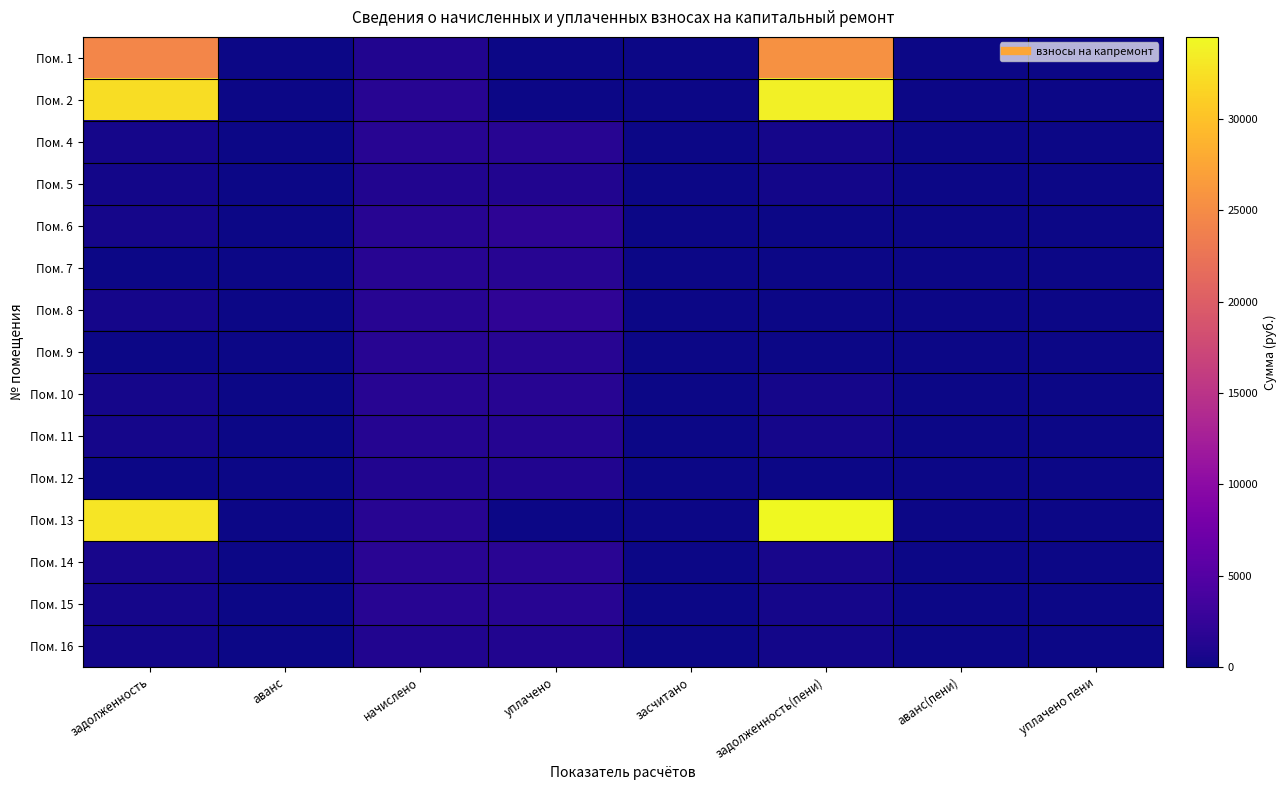

Which series changed the most between задолженность(пени) and уплачено пени?

Пом. 13